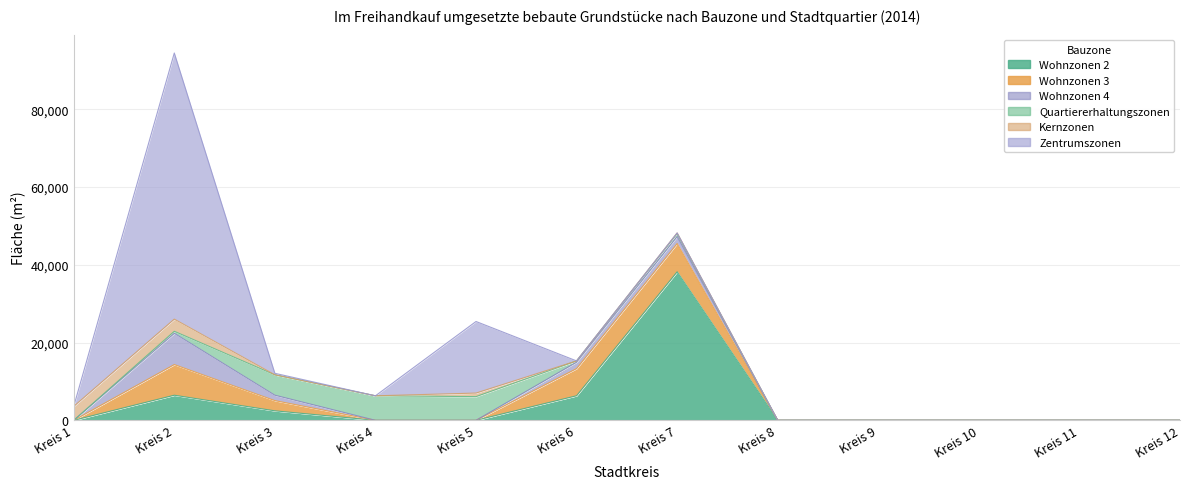

List the labels in order of Wohnzonen 2 value, smallest first.

Kreis 1, Kreis 4, Kreis 5, Kreis 8, Kreis 9, Kreis 10, Kreis 11, Kreis 12, Kreis 3, Kreis 6, Kreis 2, Kreis 7